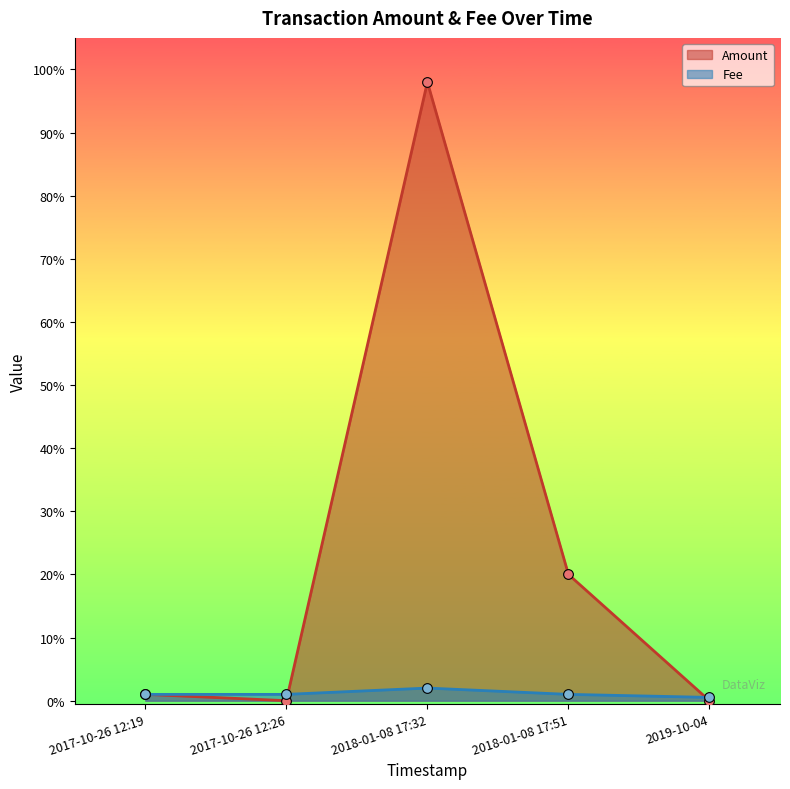

After their last crossing, which series has the higher values: Fee or Amount?

Fee